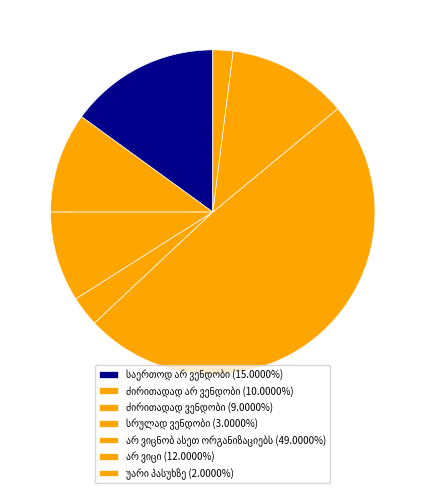

To the nearest percent, what portion does ძირითადად ვენდობი represent?

9%